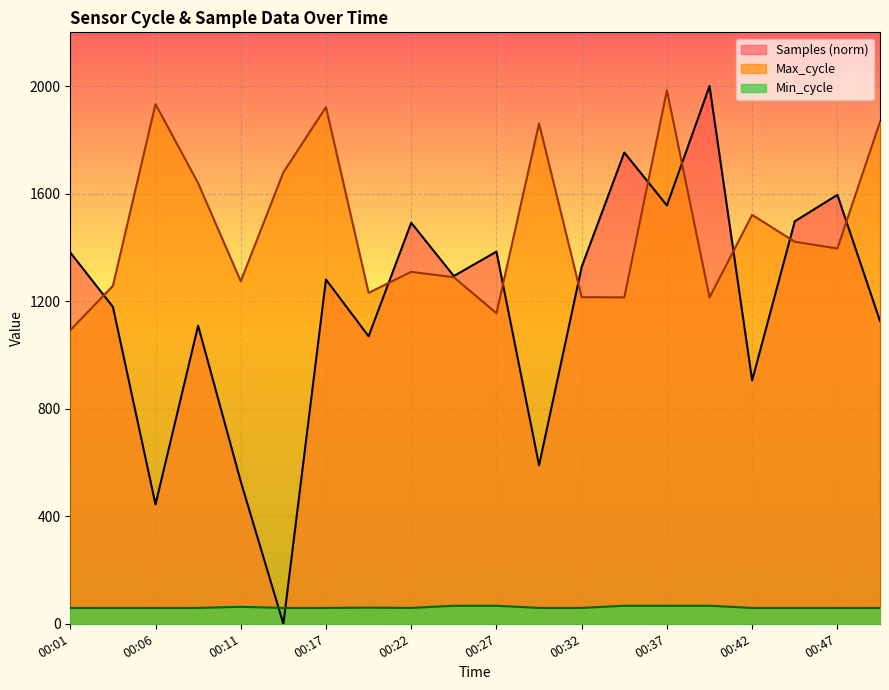

Which has a higher value, 00:06 or 00:01?

00:01